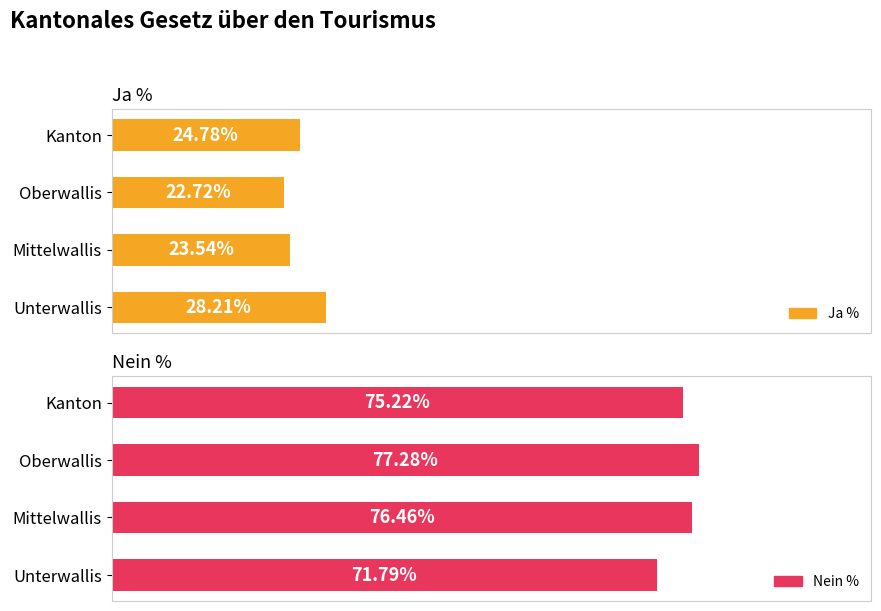

How many values in the Nein % series exceed 76?

2